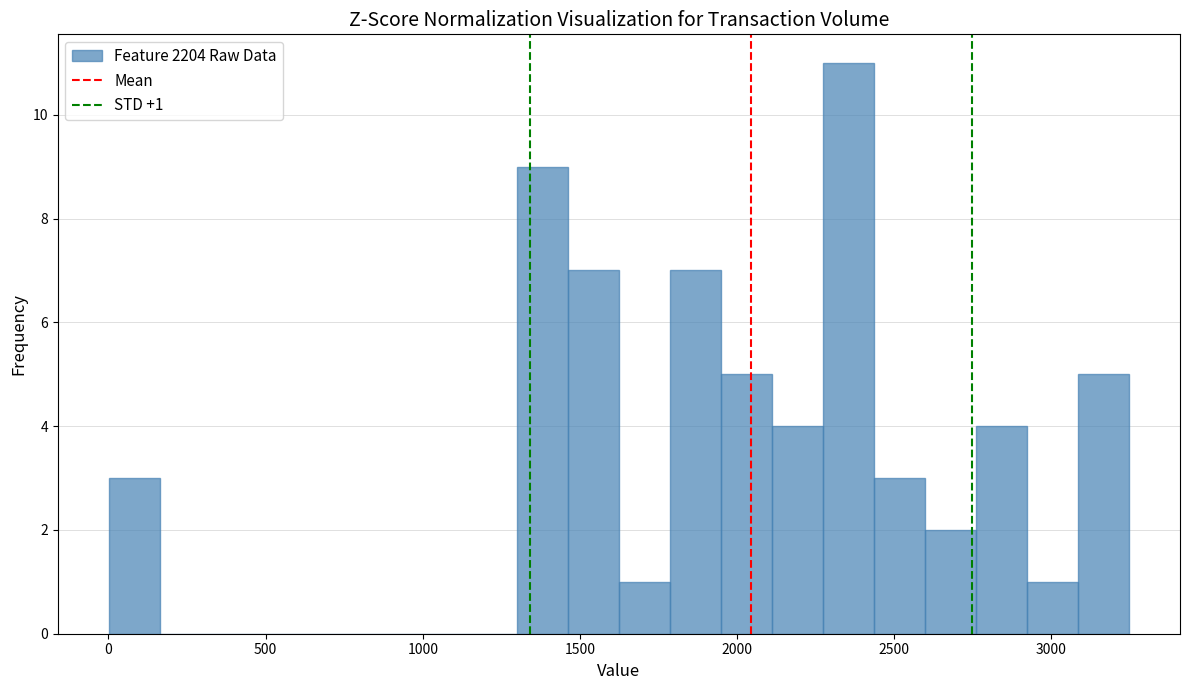

Read against the x-axis, roughly where is the centre of the tallest bar?

2350